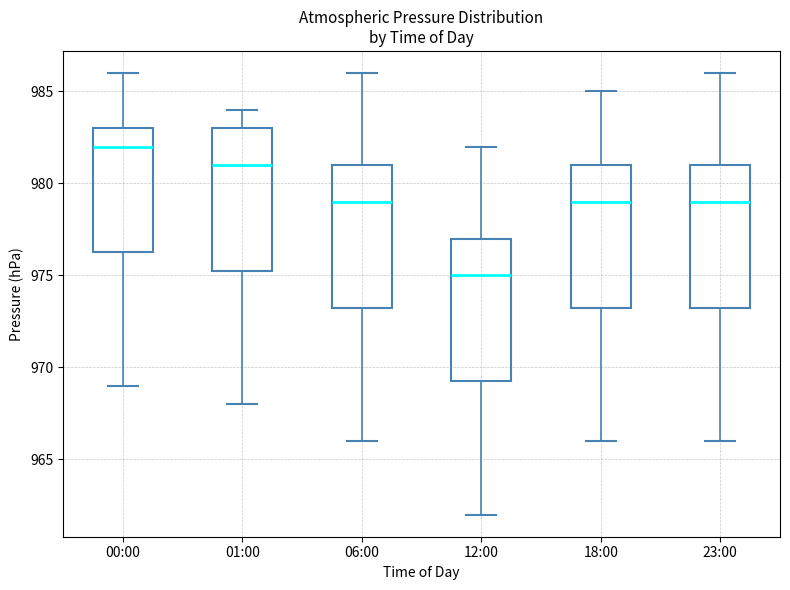

Where does the median line of the box for 00:00 sit on the y-axis? The values are not printed on the chart, so give them approximately, as read against the axis.

982.0